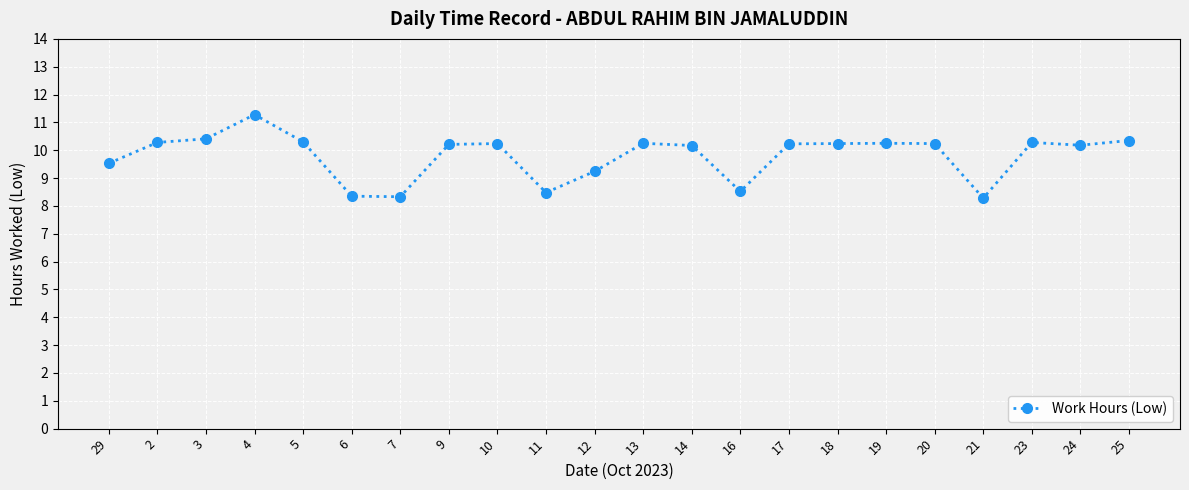

What is the change in value from 29 to 19?

+0.7